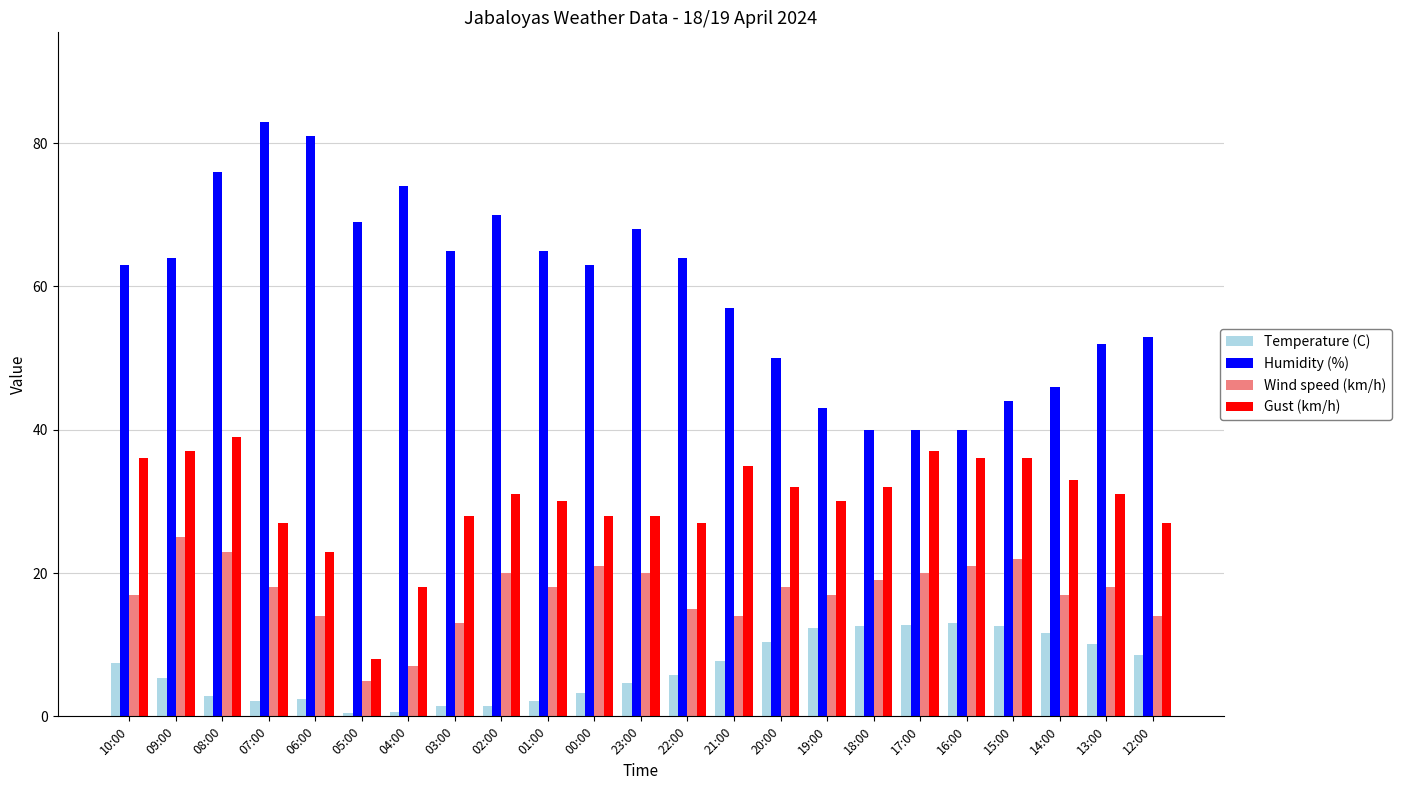

True or false: Humidity (%) has a value of 103.1 at 09:00.

False